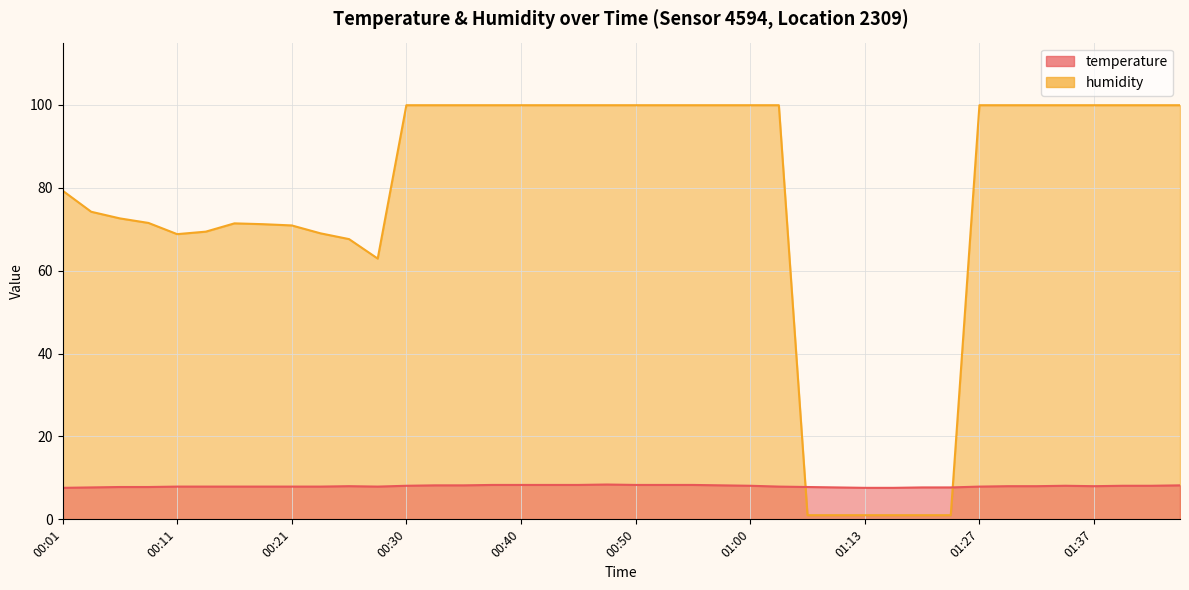

Rank the series at 00:01 from highest to lowest value.

humidity, temperature